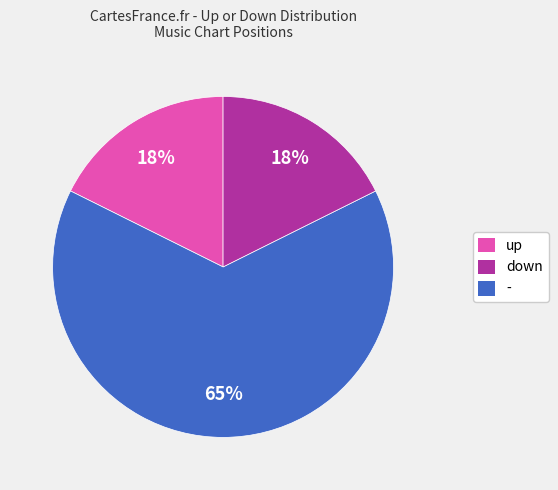

Is there a majority slice in this chart?

Yes